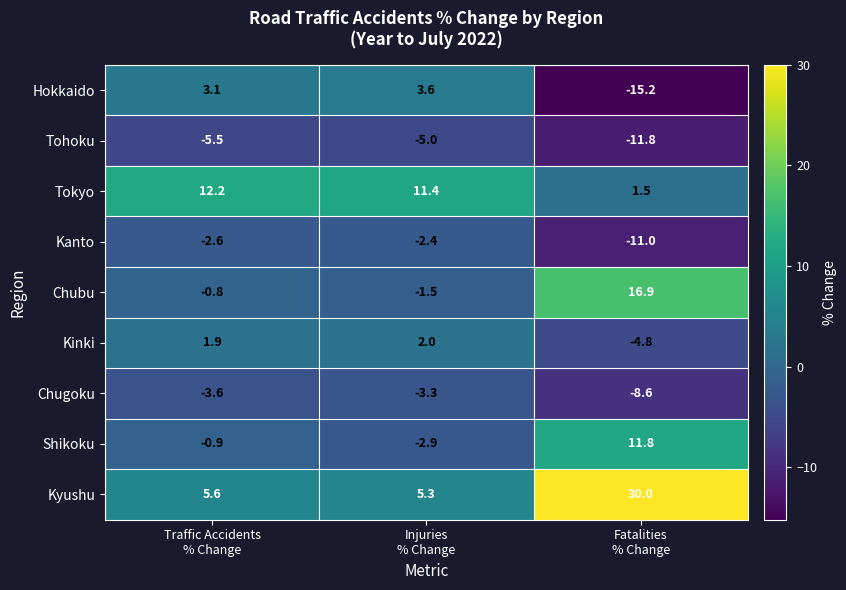

At which category does the chart reach its peak across all series?

Fatalities
% Change